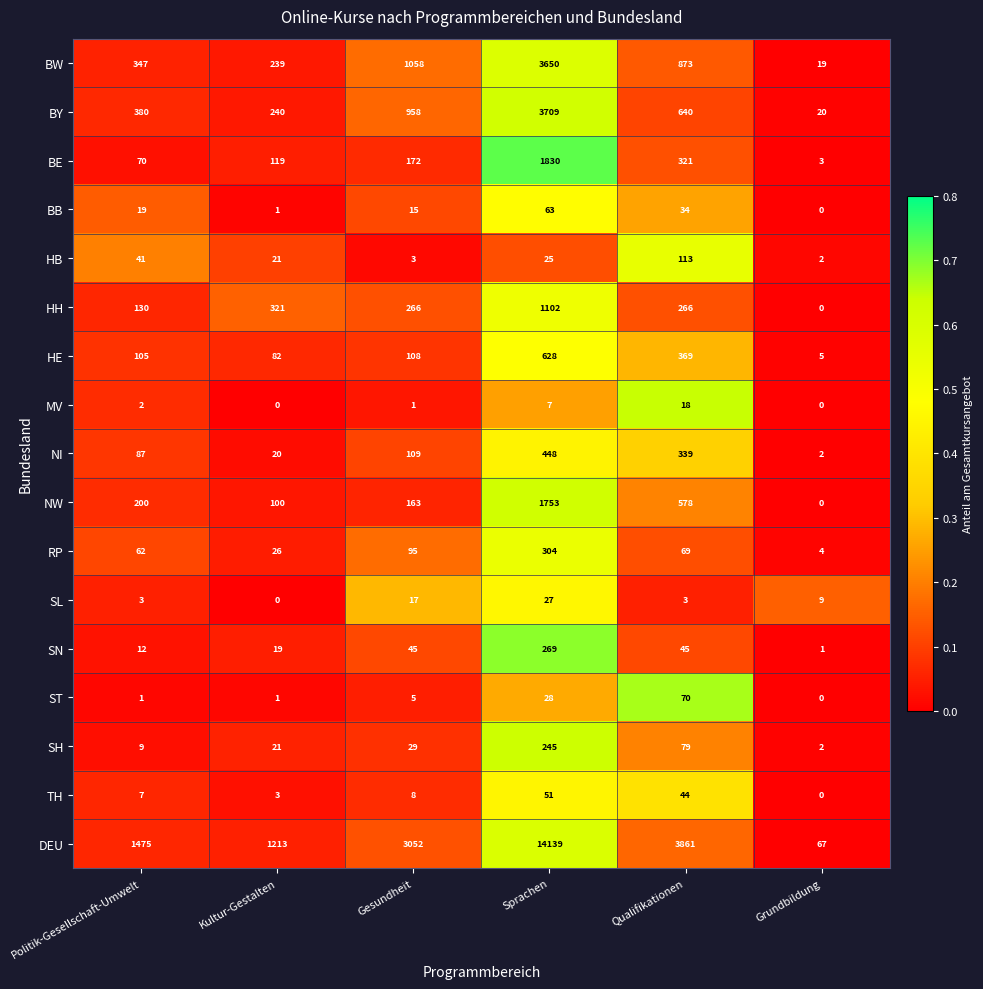

The value of NW at Politik-Gesellschaft-Umwelt is 200. True or false?

True